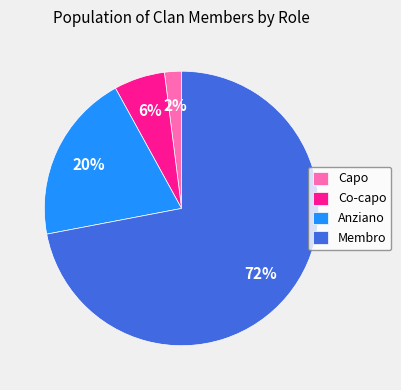

Count the number of slices in the pie.

4